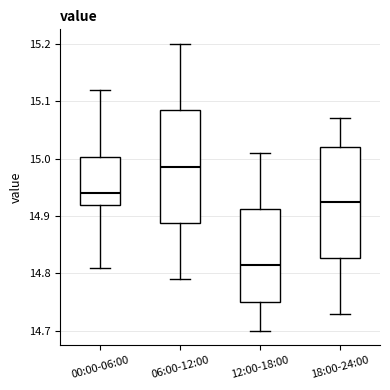

Reading left to right, read every box against the y-axis: the position of its median line, the range the box covers, and the ends of its whiskers. The values are not printed on the chart, so give them approximately, as read against the axis.

00:00-06:00: median 14.94, box 14.92 to 15.00, whiskers 14.81 to 15.12
06:00-12:00: median 14.99, box 14.89 to 15.09, whiskers 14.79 to 15.20
12:00-18:00: median 14.82, box 14.75 to 14.91, whiskers 14.70 to 15.01
18:00-24:00: median 14.93, box 14.83 to 15.02, whiskers 14.73 to 15.07